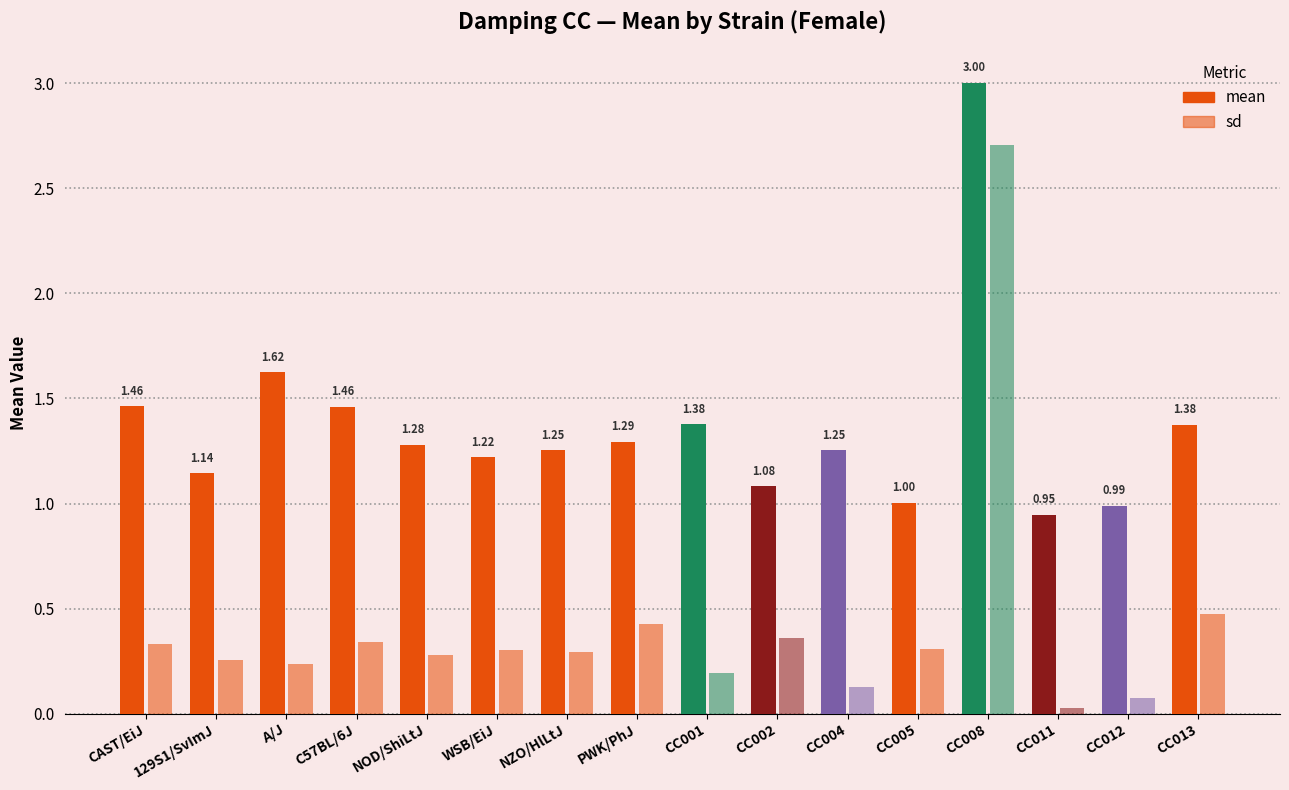

Which series has the largest range (max minus min)?

sd